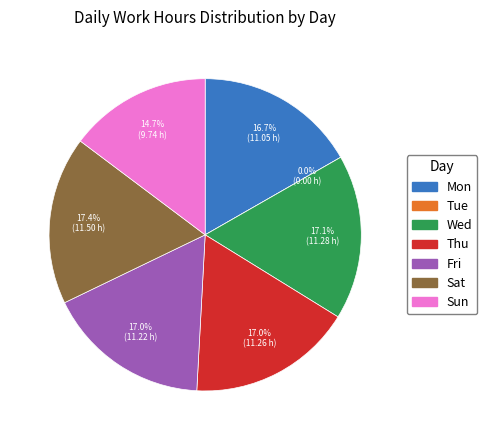

Is it true that Mon is 17% of the pie?

True